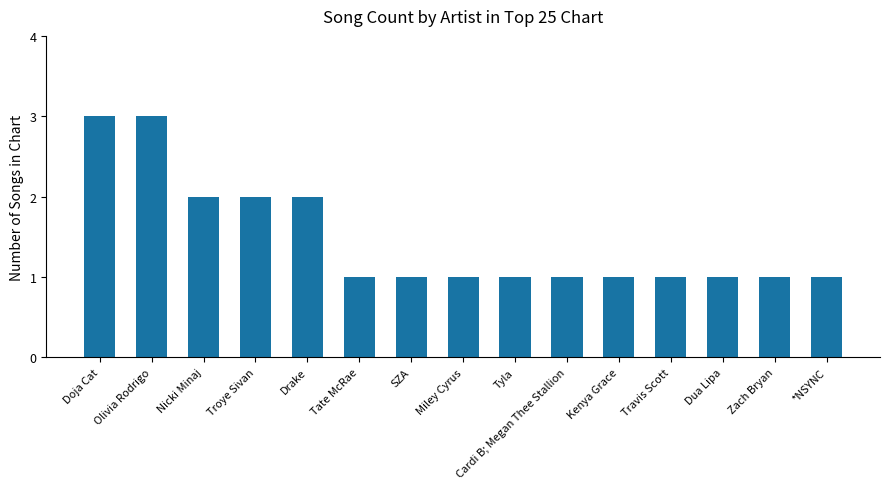

The chart shows a value of 1 at Cardi B; Megan Thee Stallion. True or false?

True